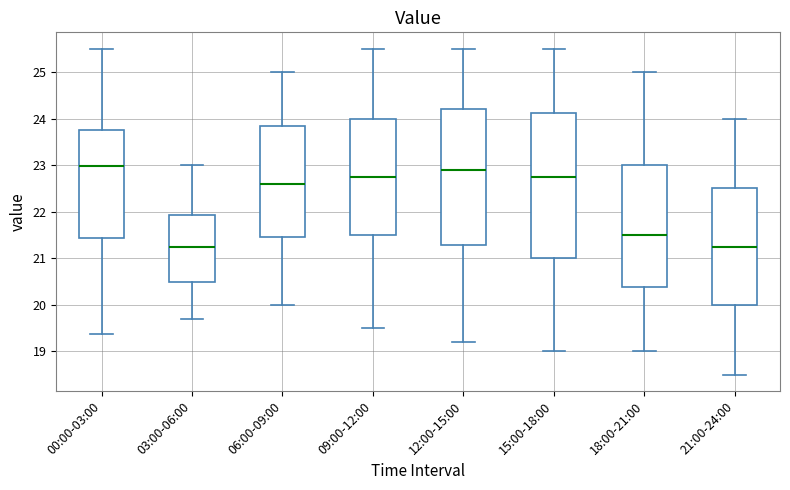

Reading left to right, transcribe this box plot: for each box, give where its median line is, the range the box spans, and where its two whiskers end, as read against the y-axis. The values are not printed on the chart, so give them approximately, as read against the axis.

00:00-03:00: median 23.0, box 21.4 to 23.8, whiskers 19.4 to 25.5
03:00-06:00: median 21.3, box 20.5 to 21.9, whiskers 19.7 to 23.0
06:00-09:00: median 22.6, box 21.5 to 23.9, whiskers 20.0 to 25.0
09:00-12:00: median 22.8, box 21.5 to 24.0, whiskers 19.5 to 25.5
12:00-15:00: median 22.9, box 21.3 to 24.2, whiskers 19.2 to 25.5
15:00-18:00: median 22.8, box 21.0 to 24.1, whiskers 19.0 to 25.5
18:00-21:00: median 21.5, box 20.4 to 23.0, whiskers 19.0 to 25.0
21:00-24:00: median 21.3, box 20.0 to 22.5, whiskers 18.5 to 24.0